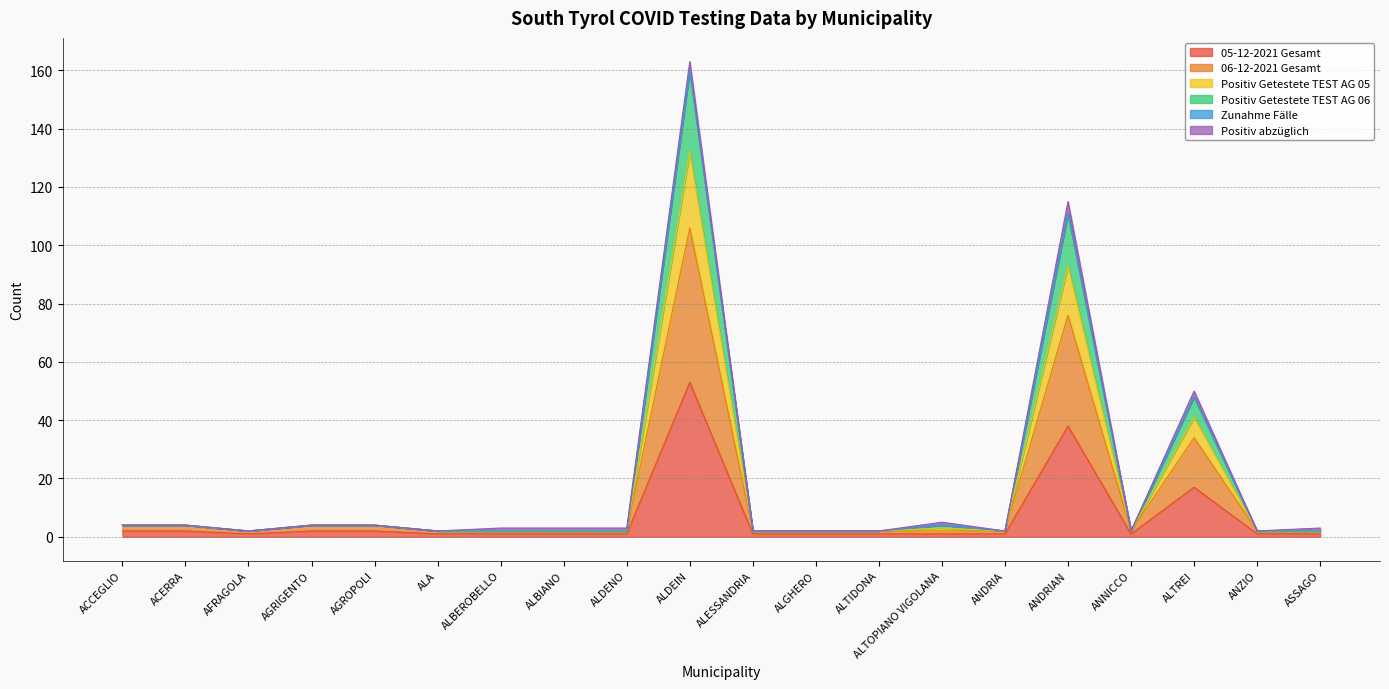

Which category has the lowest value across all series?

AFRAGOLA